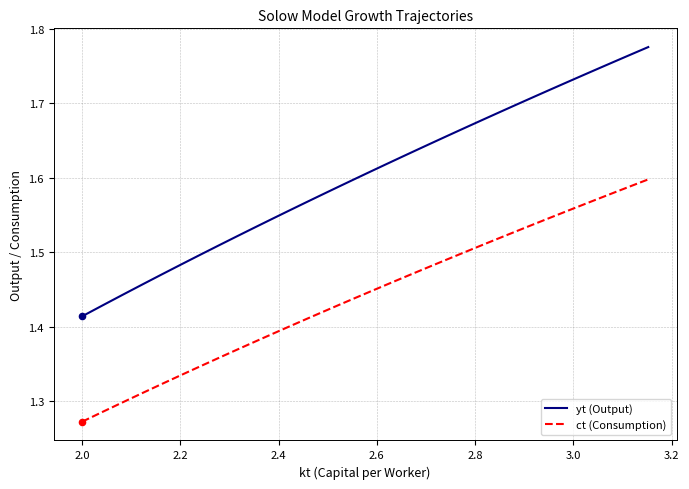

Which series has the largest total across all categories?

yt (Output)